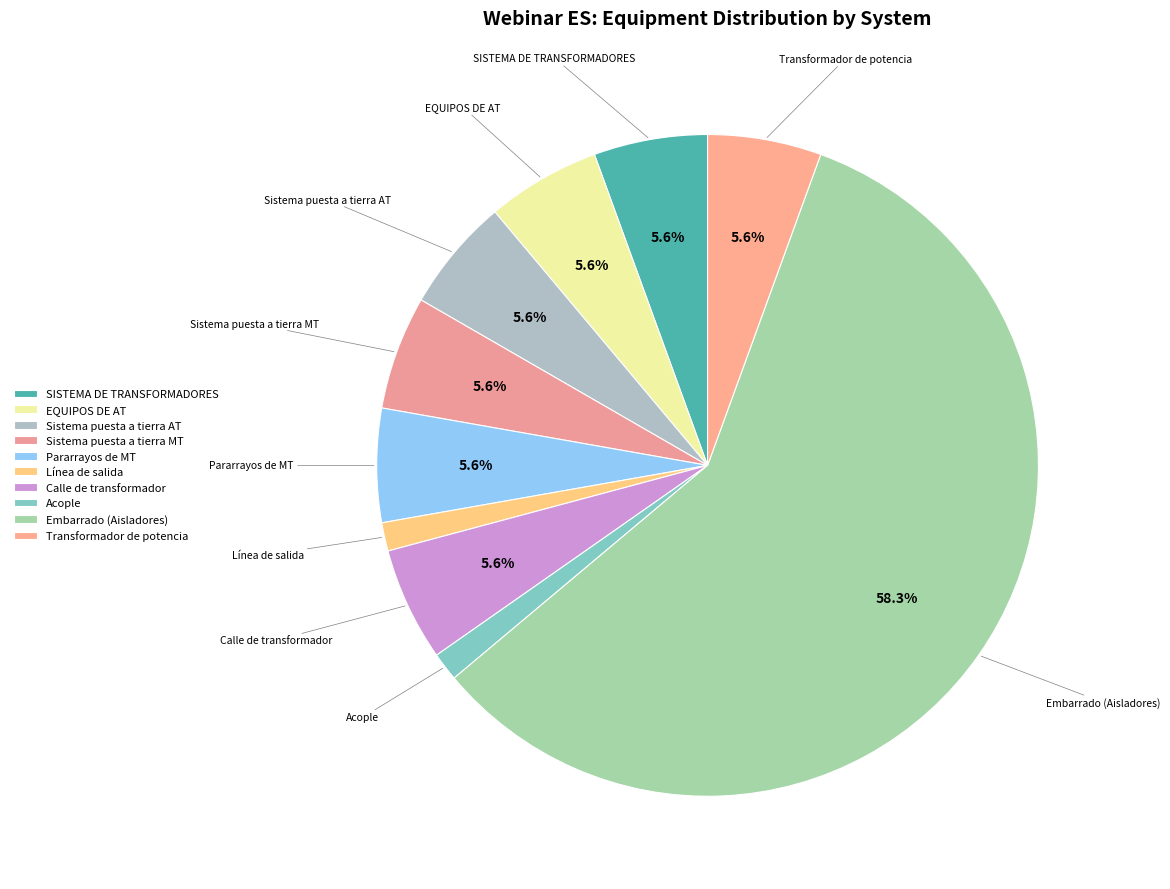

How many segments does this pie chart have?

10